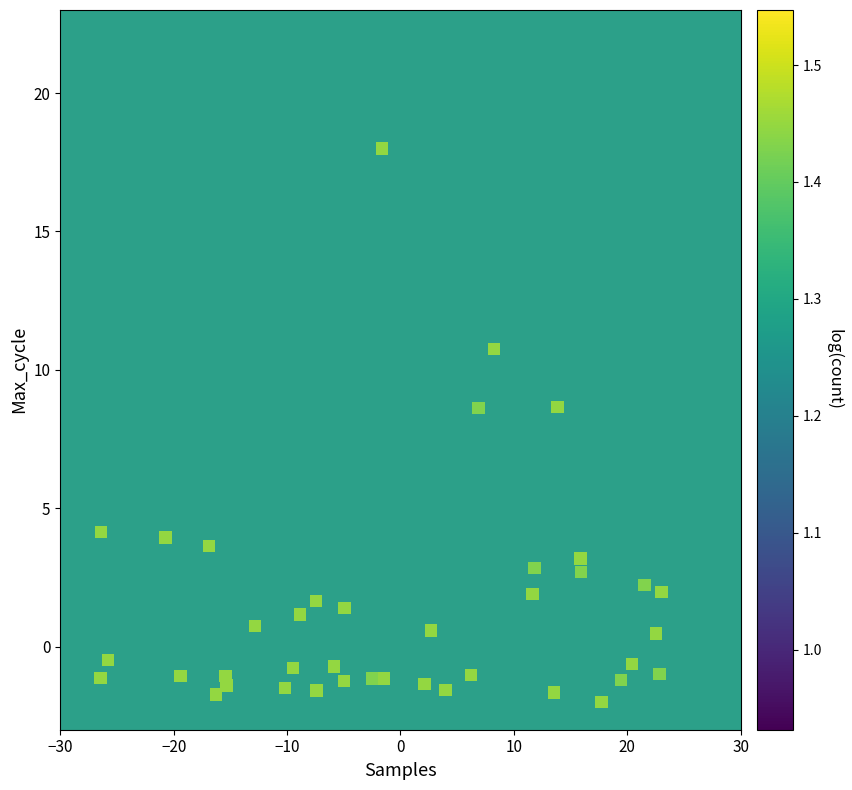

What is the range of X values (max minus min)?

49.4